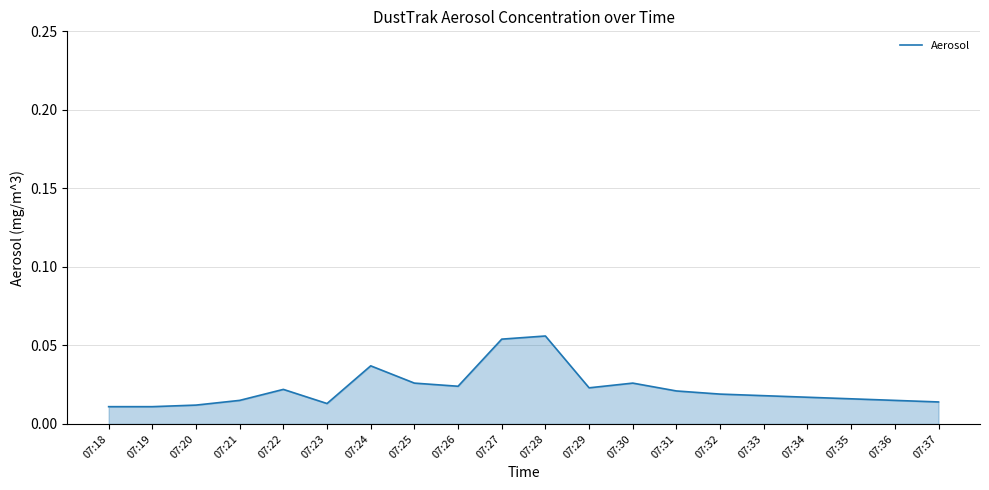

Which has a higher value, 07:27 or 07:19?

07:27